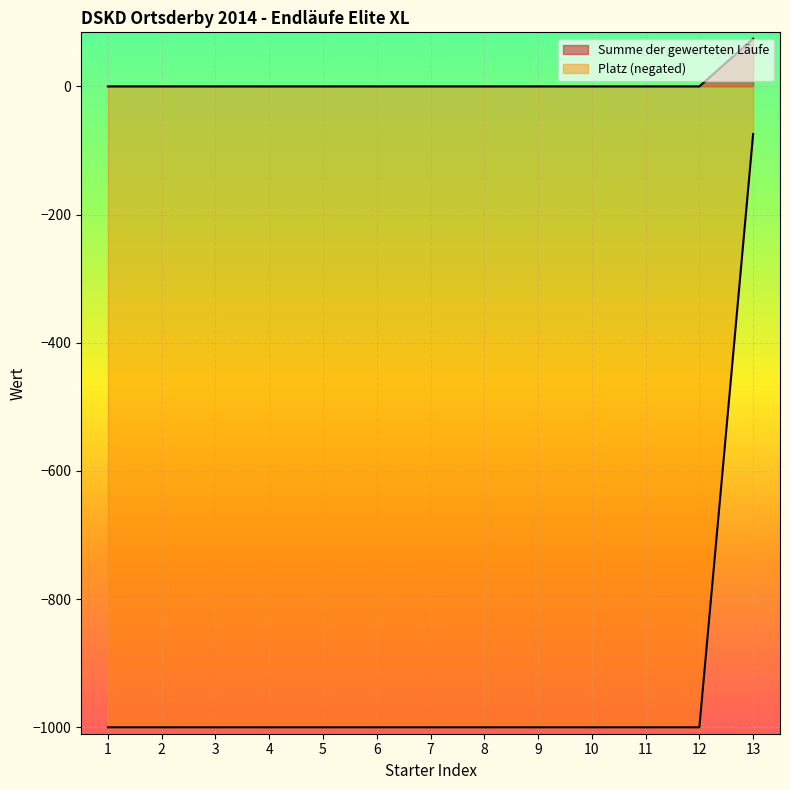

What are all the series names shown in the legend?

Summe der gewerteten Läufe, Platz (negated)